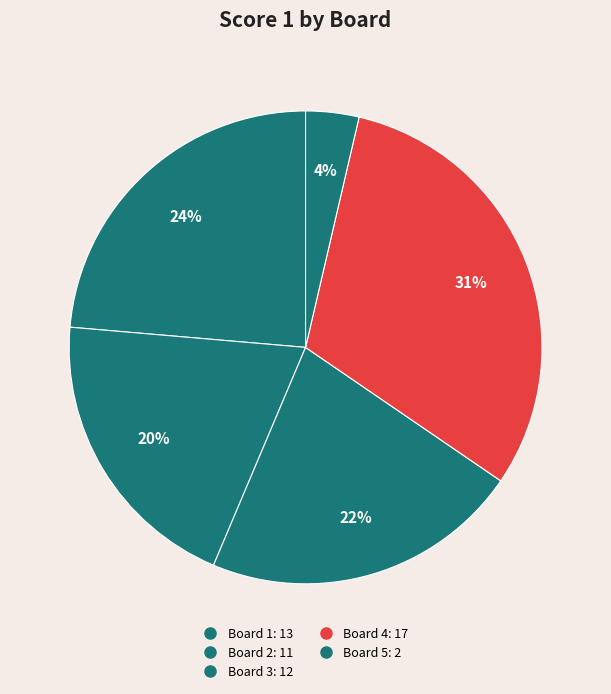

Count the number of slices in the pie.

5